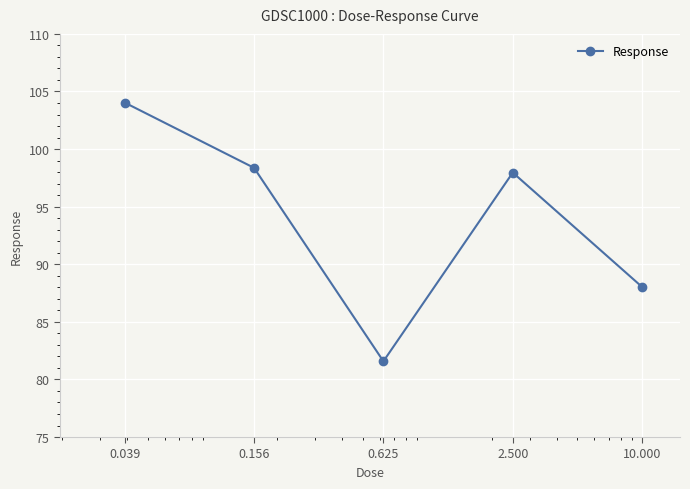

What is the maximum value shown in the chart?

104.0